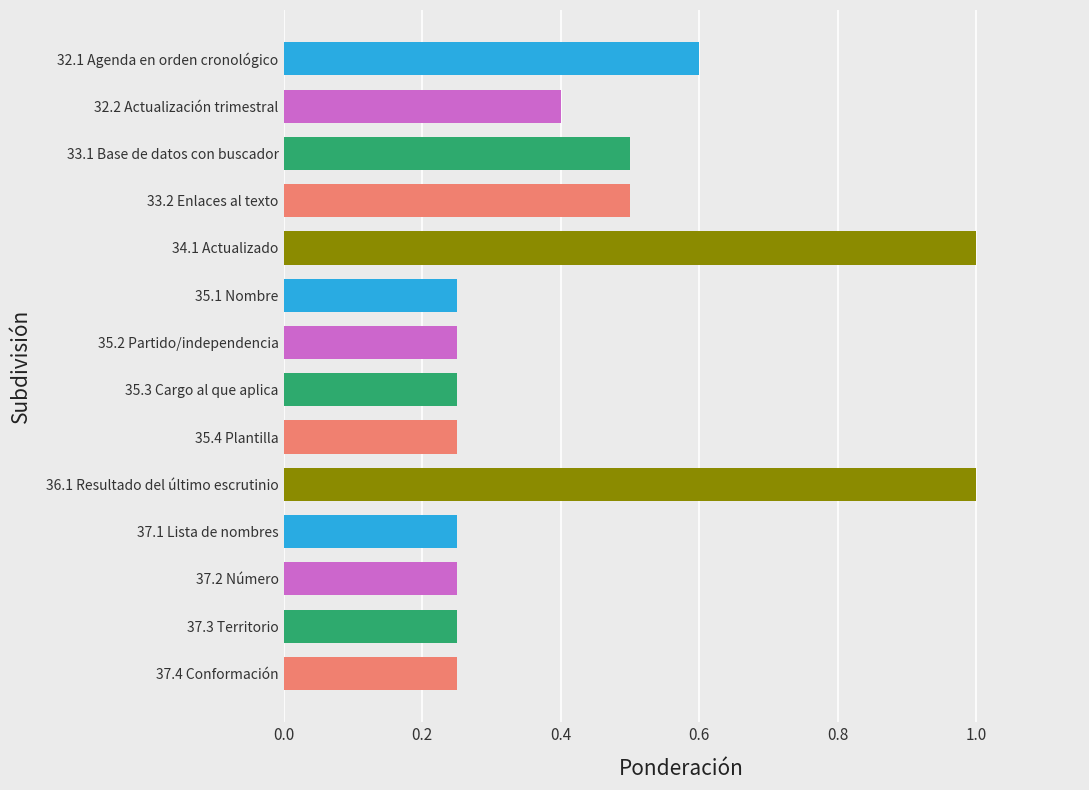

What is the sum of the values at 32.1 Agenda en orden cronológico and 33.2 Enlaces al texto?

1.1